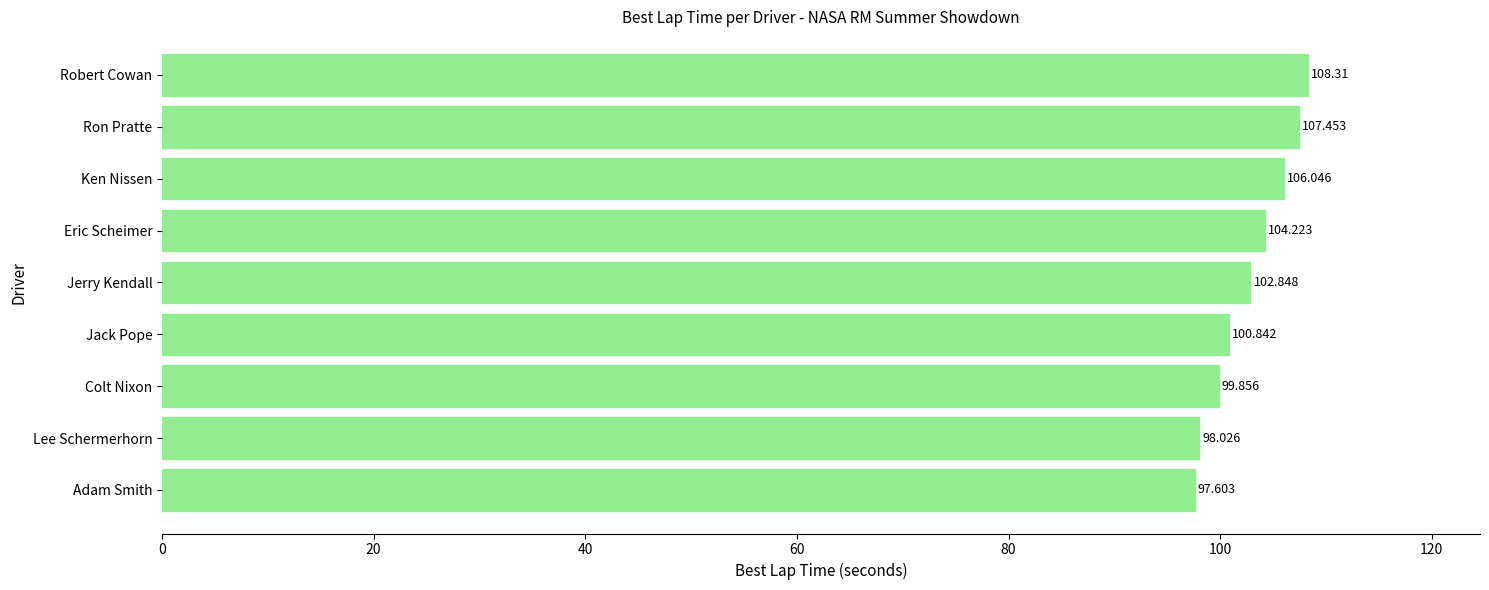

Does the chart contain stacked bars?

No